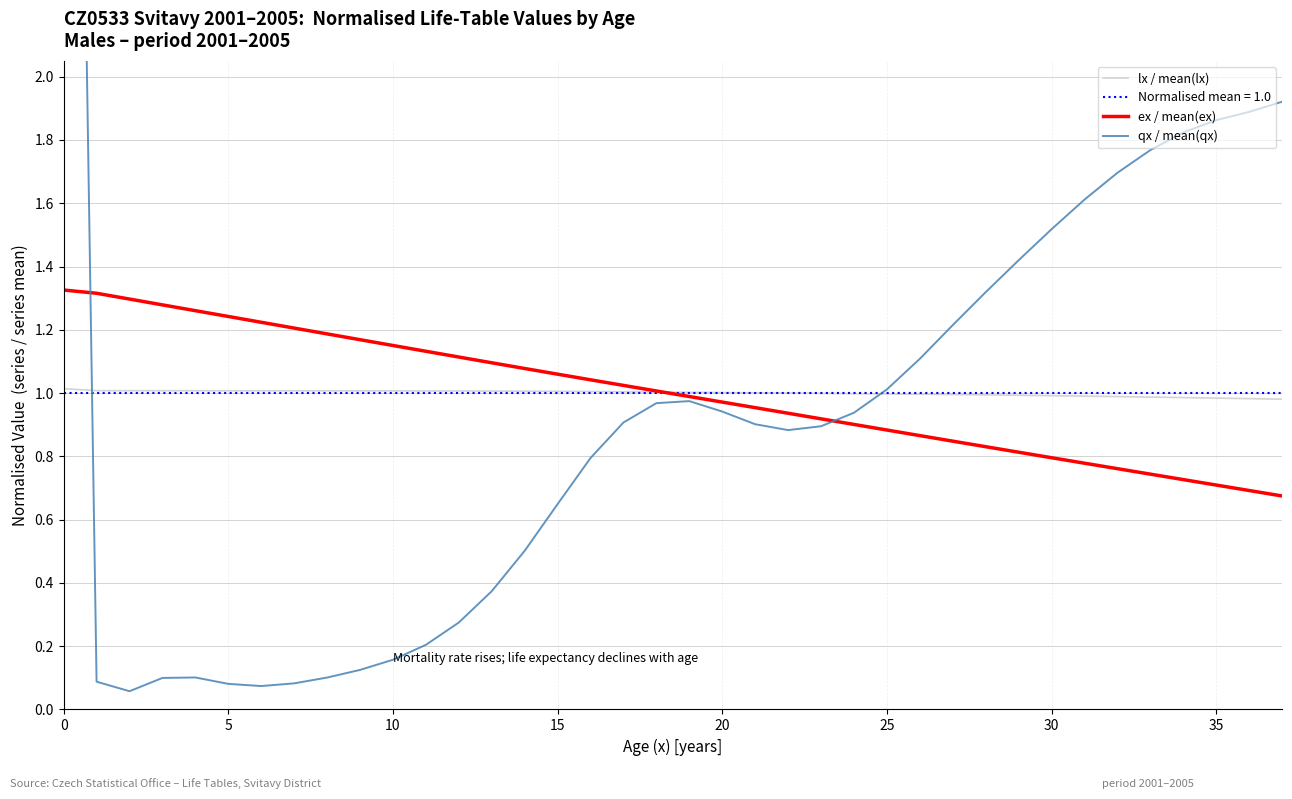

True or false: lx / mean(lx) has a value of 1.6 at 11.

False